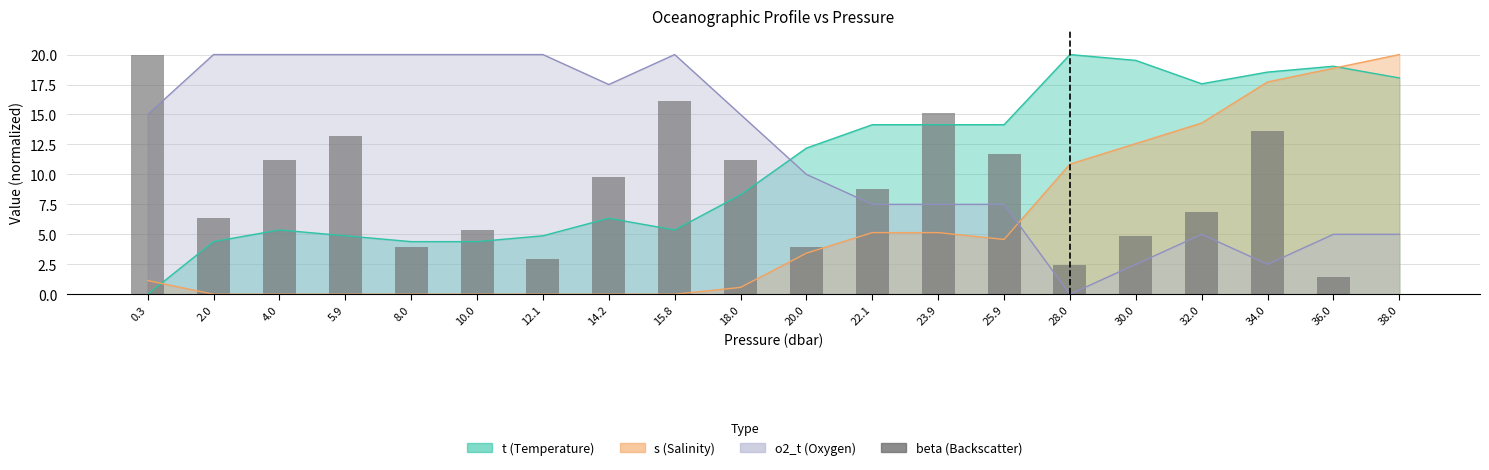

Between 18.0 and 10.0, which is larger?

18.0